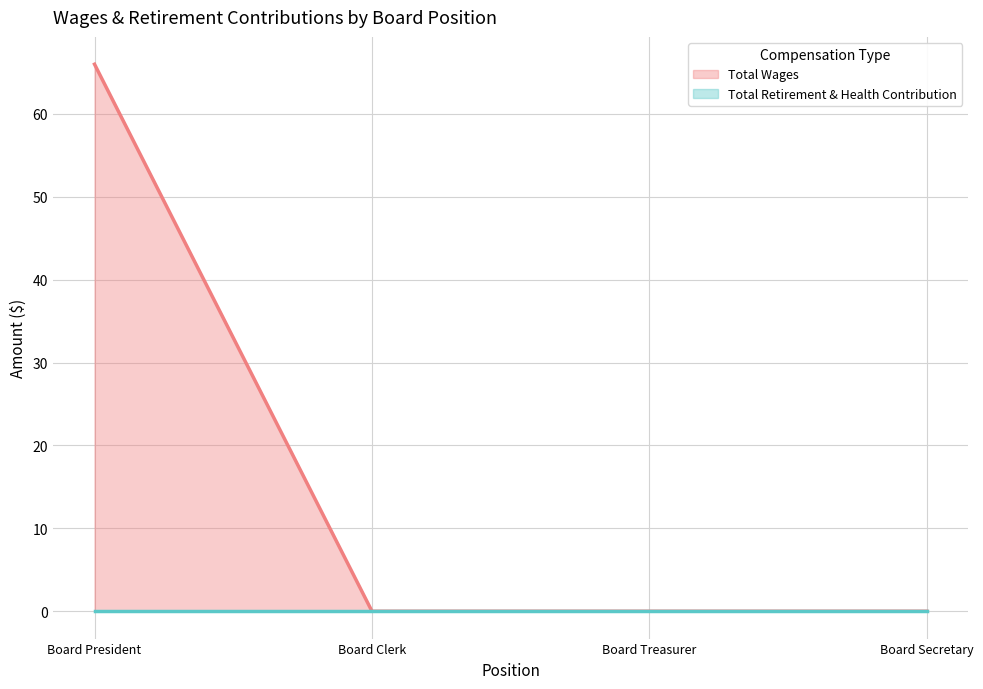

List the labels in order of value, largest first.

Board President, Board Clerk, Board Treasurer, Board Secretary